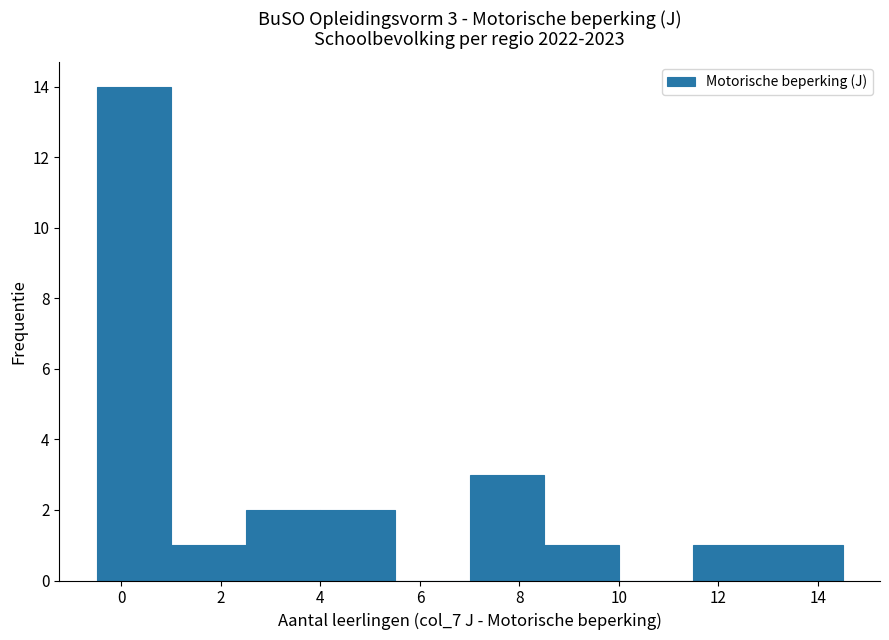

Which range on the x-axis has the tallest bar?

-0.5 to 1.0